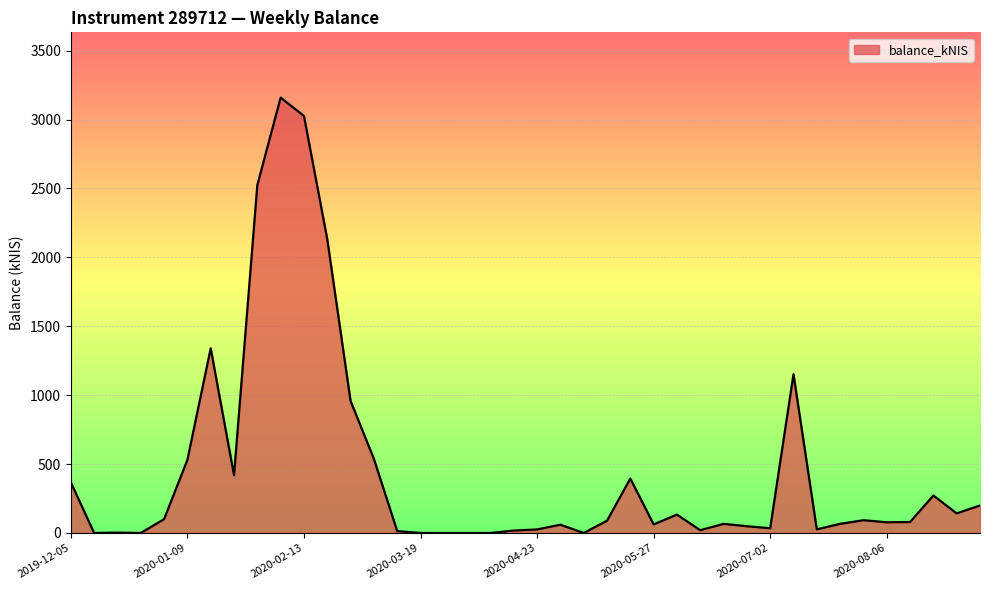

What is the difference between the maximum and minimum values?

3158.7